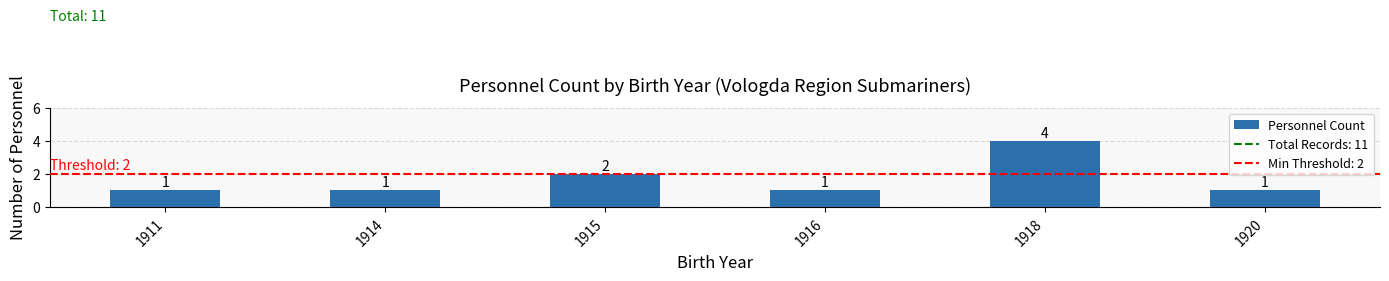

What is the average value?

2